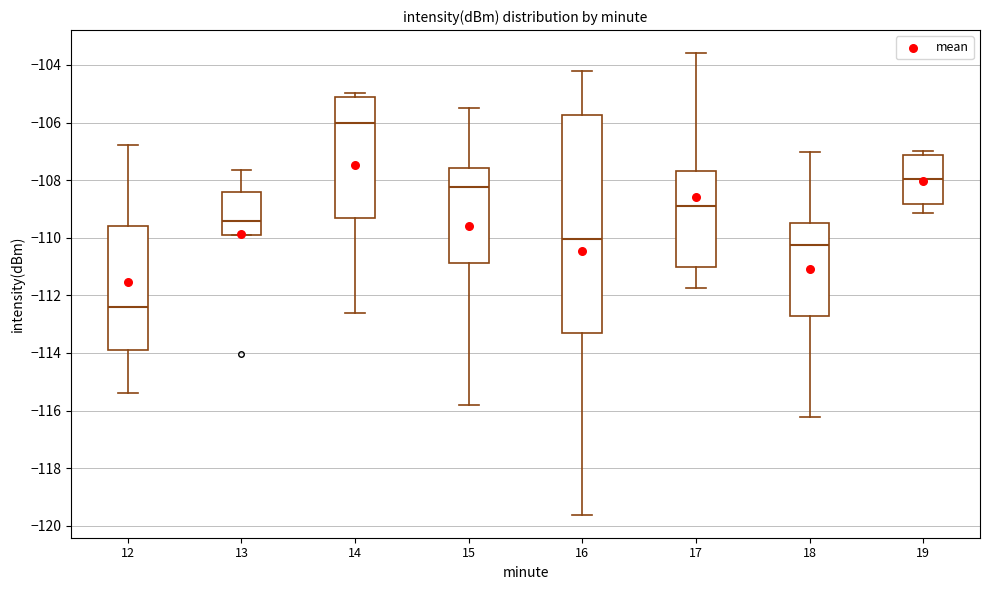

Reading left to right, transcribe this box plot: for each box, give where its median line is, the range the box spans, and where its two whiskers end, as read against the y-axis. The values are not printed on the chart, so give them approximately, as read against the axis.

12: median -112.4, box -113.8 to -109.6, whiskers -115.4 to -106.8
13: median -109.4, box -110.0 to -108.4, whiskers -110.0 to -107.6
14: median -106.0, box -109.4 to -105.2, whiskers -112.6 to -105.0
15: median -108.2, box -110.8 to -107.6, whiskers -115.8 to -105.6
16: median -110.0, box -113.4 to -105.8, whiskers -119.6 to -104.2
17: median -109.0, box -111.0 to -107.6, whiskers -111.8 to -103.6
18: median -110.2, box -112.8 to -109.4, whiskers -116.2 to -107.0
19: median -108.0, box -108.8 to -107.2, whiskers -109.2 to -107.0